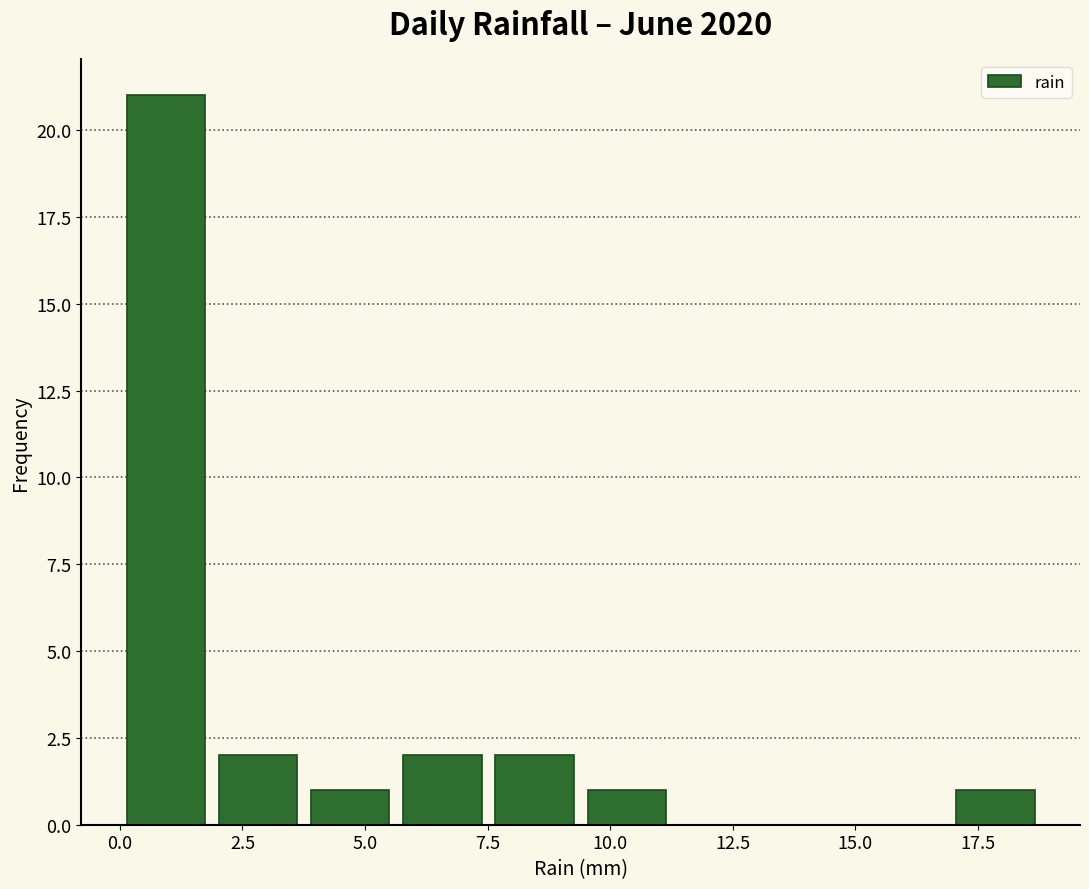

Read against the x-axis, roughly where is the centre of the tallest bar?

1.0